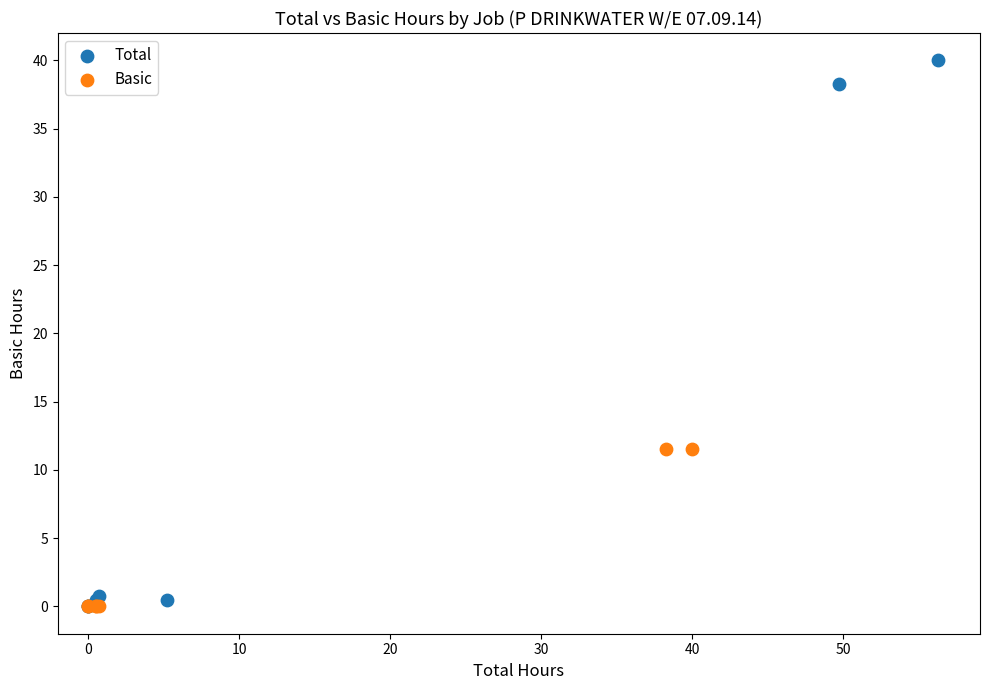

Which series has the widest spread of Y values?

Total